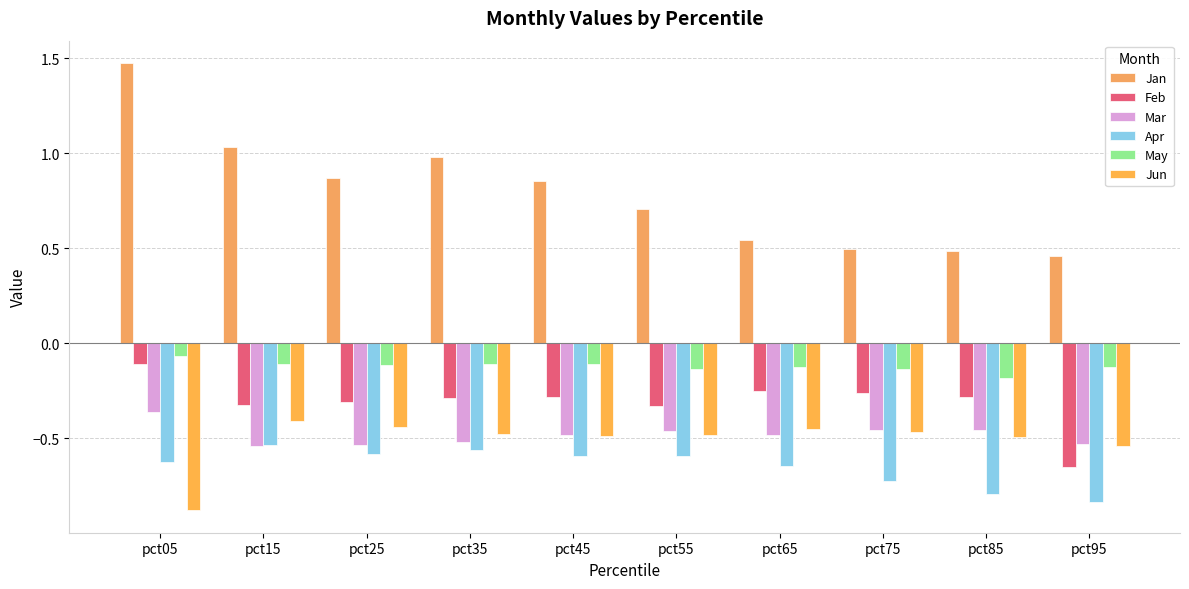

At how many categories does at least one series exceed 0?

10